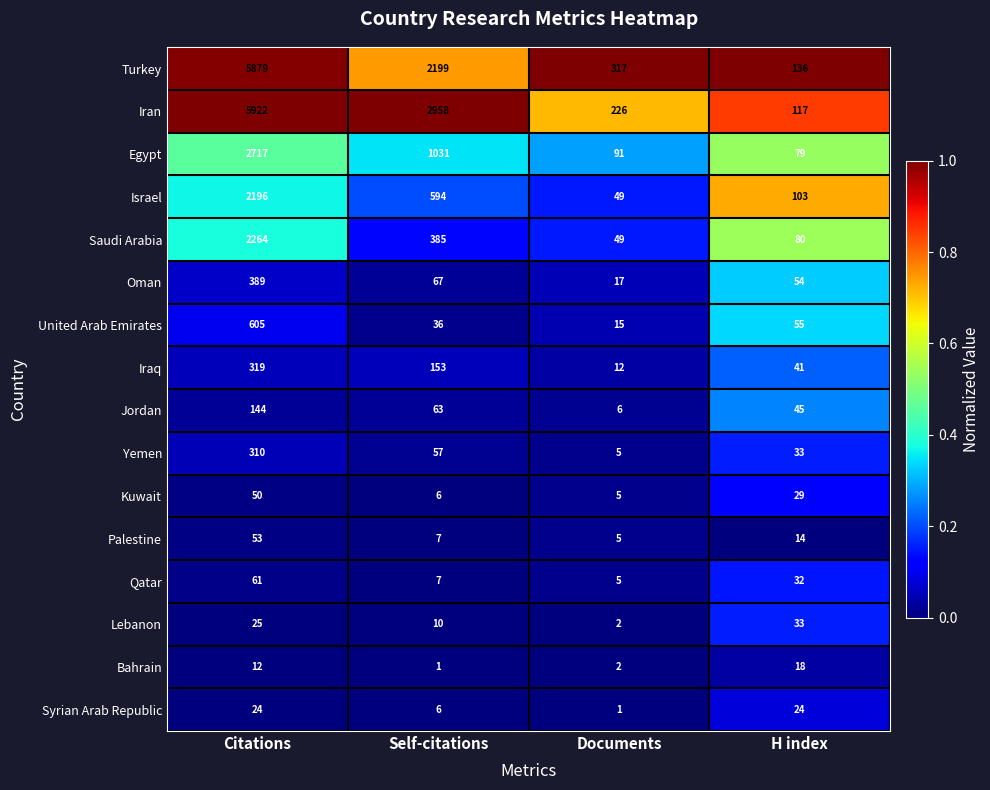

What is the total value across all series at Documents?

807